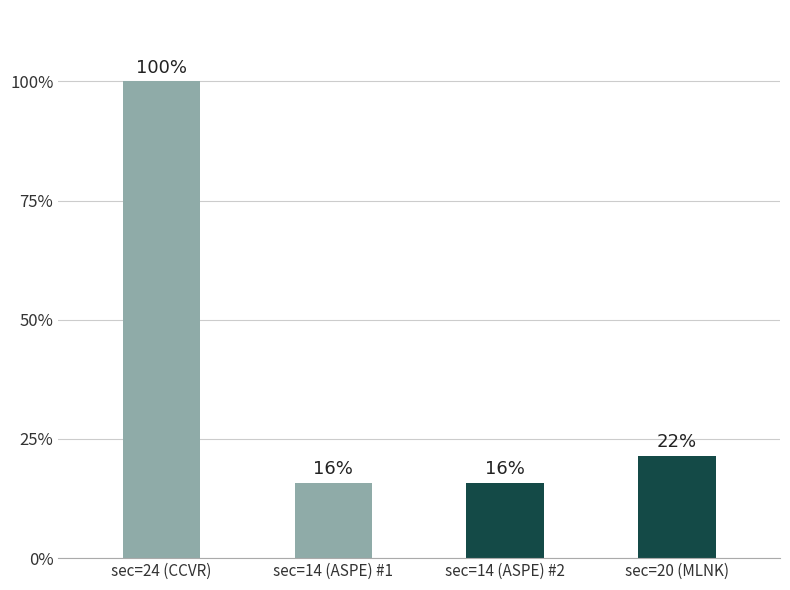

Does the chart contain any negative values?

No